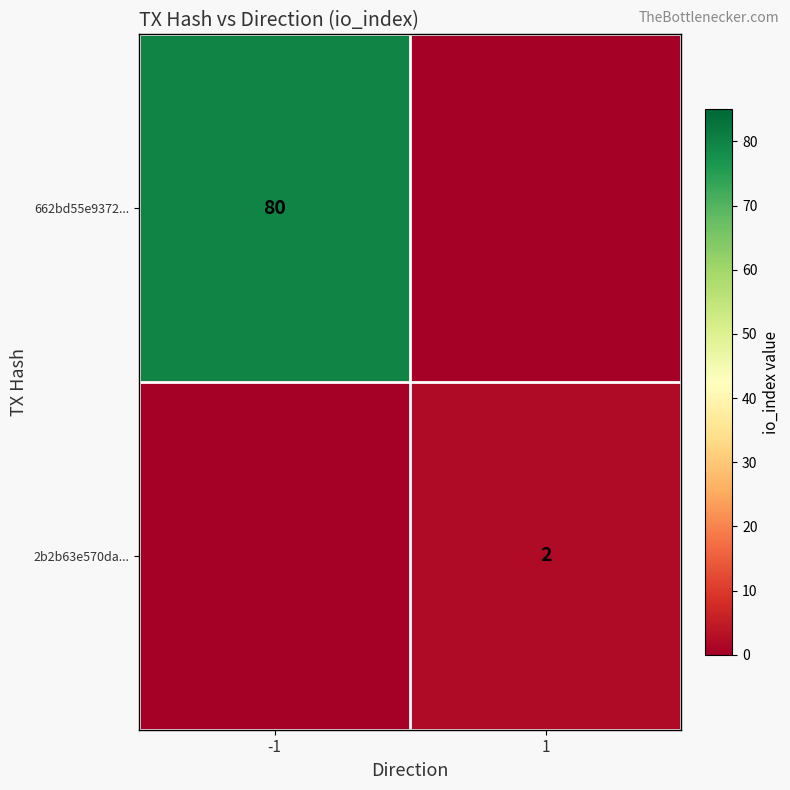

The value of 662bd55e9372... at -1 is 80. True or false?

True